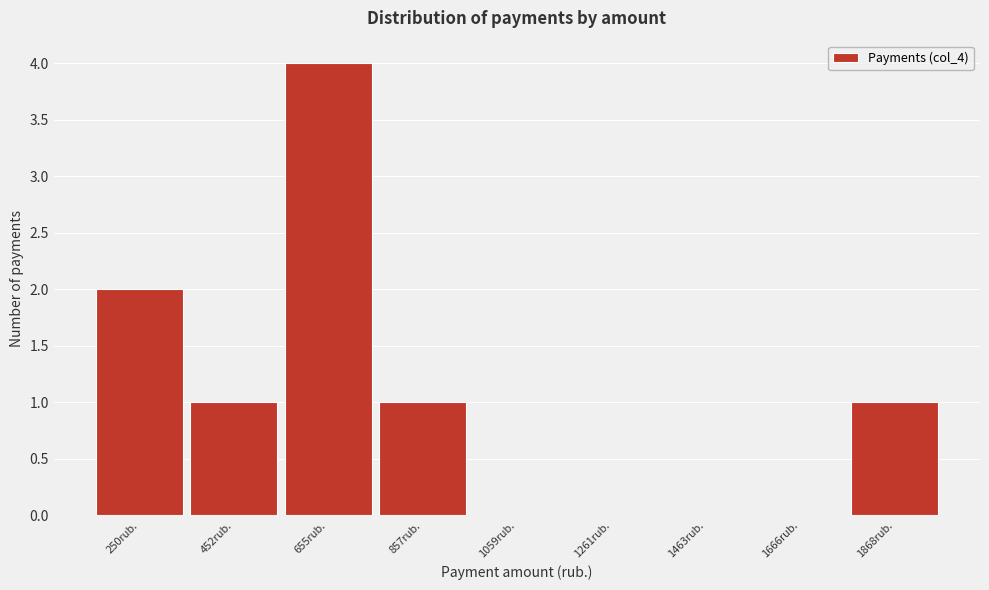

Reading right to left, what are all the values shown in this chart?

1868rub.=1	1666rub.=0	1463rub.=0	1261rub.=0	1059rub.=0	857rub.=1	655rub.=4	452rub.=1	250rub.=2